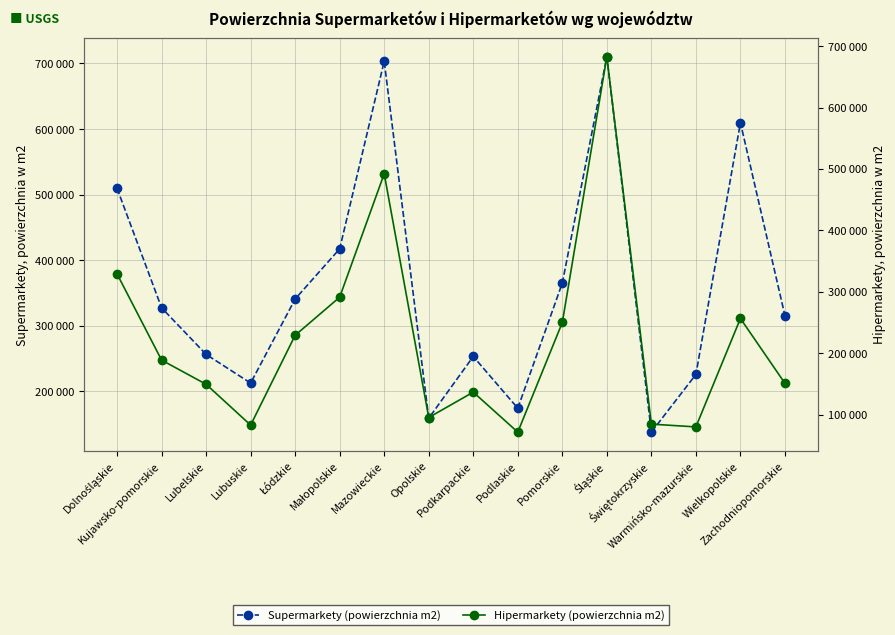

True or false: Hipermarkety (powierzchnia m2) and Supermarkety (powierzchnia m2) intersect in this chart.

False